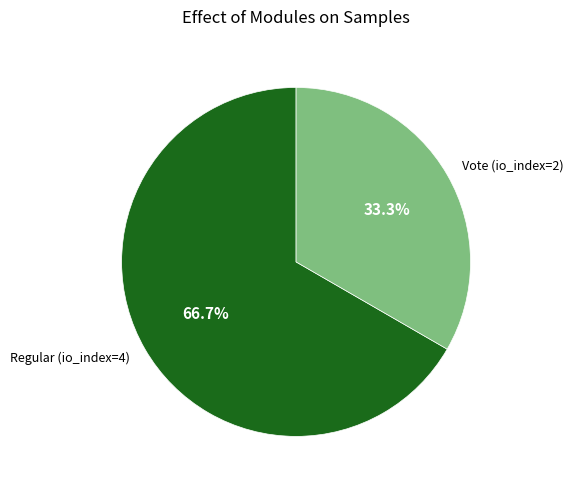

Combined, what portion of the pie is Vote (io_index=2) and Regular (io_index=4)?

100.0%